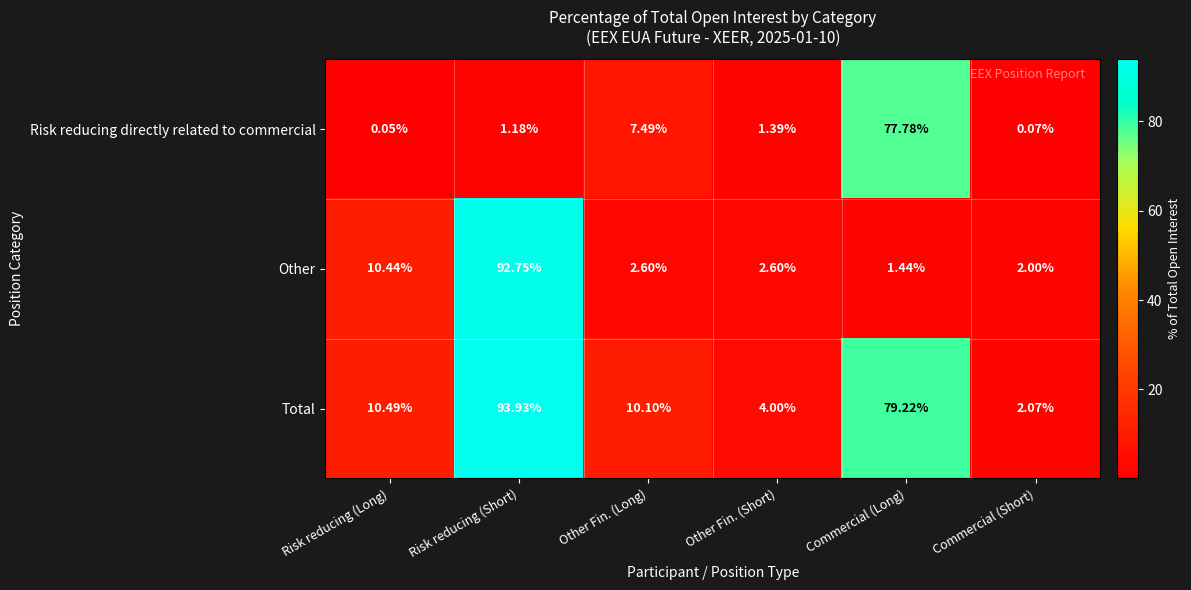

Between Risk reducing (Short) and Other Fin. (Short), which series saw the biggest shift?

Other